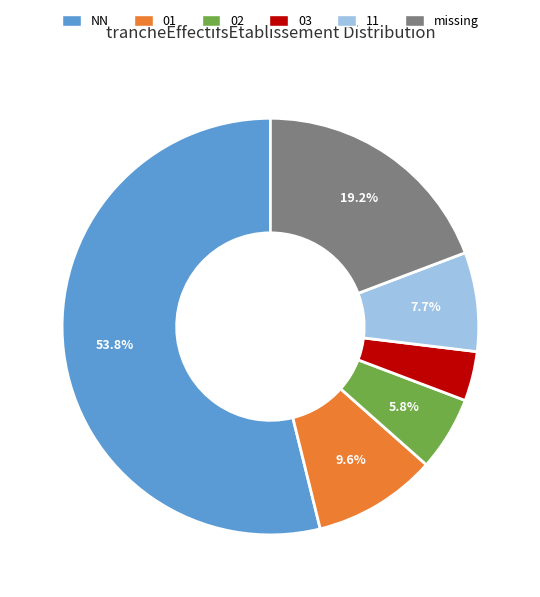

Which slice is the smallest?

03